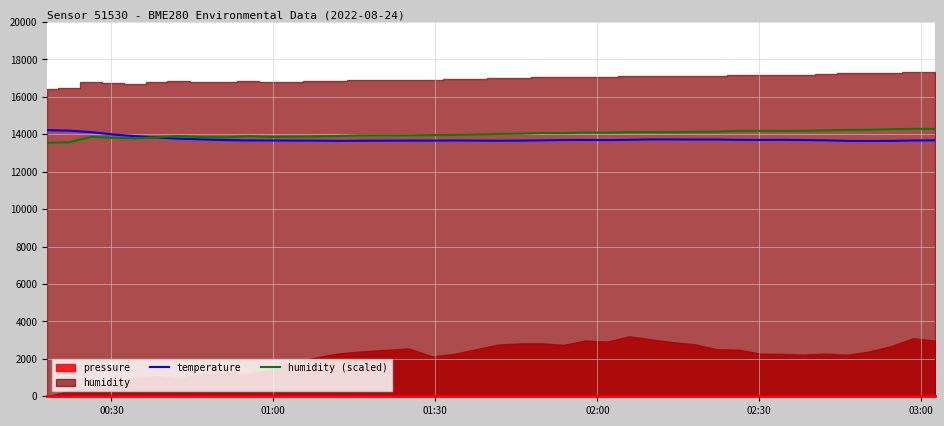

What is the minimum value for temperature?

13643.0